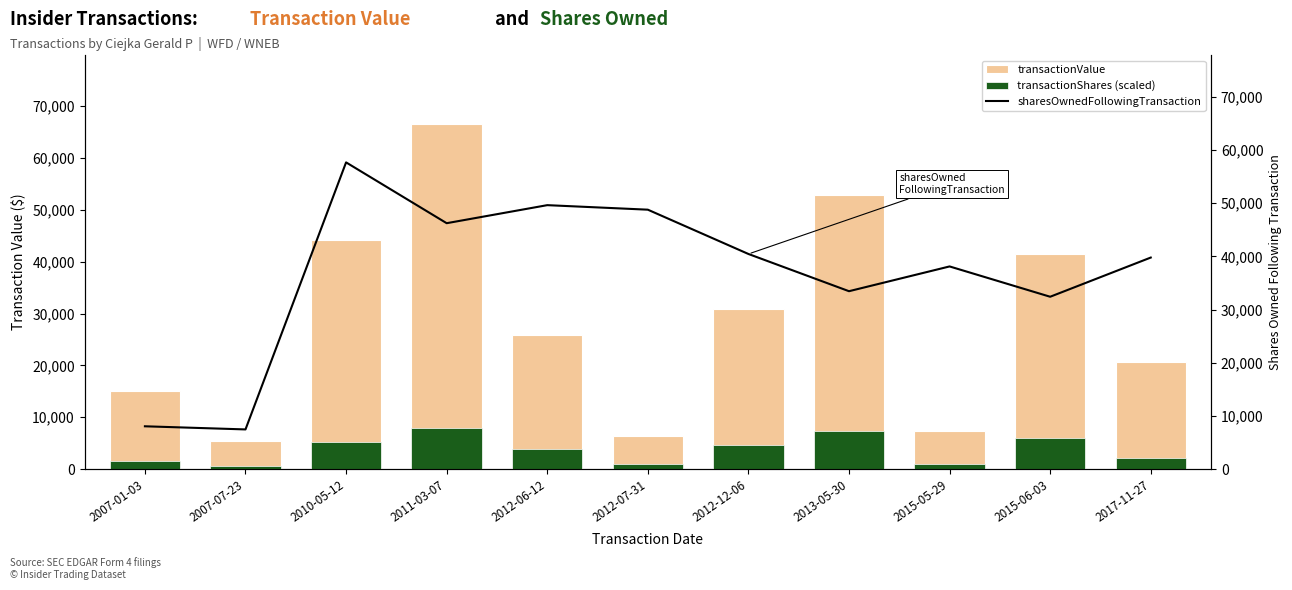

Reading right to left, transcribe all the data shown in this chart.

transactionValue: 2017-11-27=20700.0	2015-06-03=41496.0	2015-05-29=7430.0	2013-05-30=52870.0	2012-12-06=30844.0	2012-07-31=6324.0	2012-06-12=25842.0	2011-03-07=66525.0	2010-05-12=44200.0	2007-07-23=5478.0	2007-01-03=15000.0
transactionShares (scaled): 2017-11-27=2128.8	2015-06-03=6067.1	2015-05-29=1064.4	2013-05-30=7450.8	2012-12-06=4683.4	2012-07-31=904.7	2012-06-12=3885.1	2011-03-07=7983.0	2010-05-12=5322.0	2007-07-23=626.9	2007-01-03=1596.6
sharesOwnedFollowingTransaction: 2017-11-27=39792.0	2015-06-03=32422.0	2015-05-29=38122.0	2013-05-30=33465.0	2012-12-06=40465.0	2012-07-31=48795.0	2012-06-12=49645.0	2011-03-07=46253.0	2010-05-12=57690.0	2007-07-23=7473.0	2007-01-03=8062.0